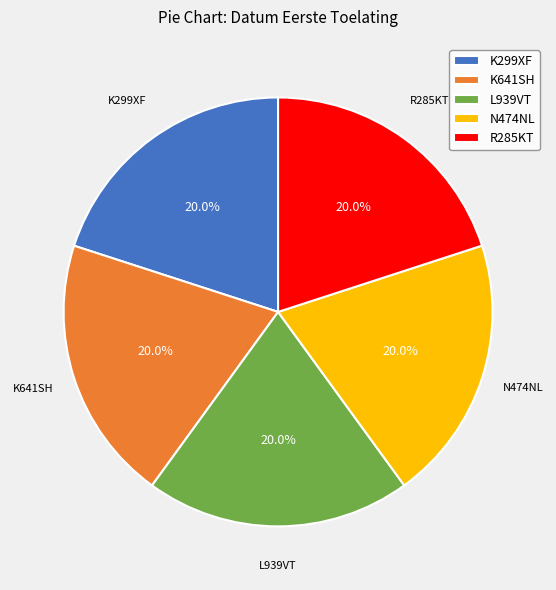

Do K641SH and N474NL together represent more than half of the pie?

No